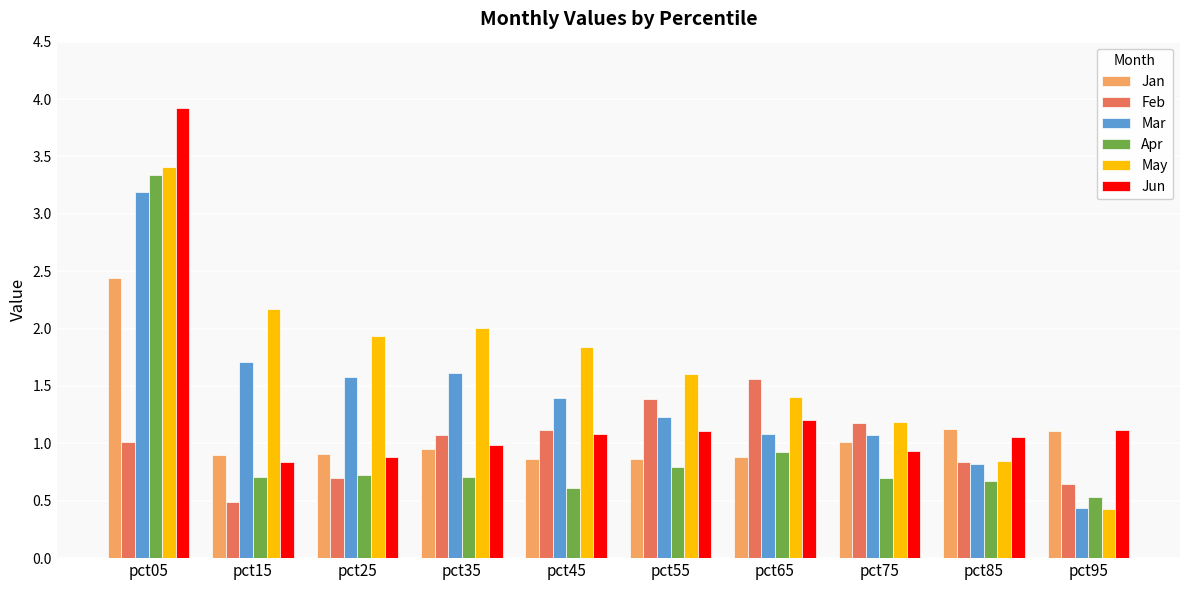

List the series in order of their peak value, lowest first.

Feb, Jan, Mar, Apr, May, Jun